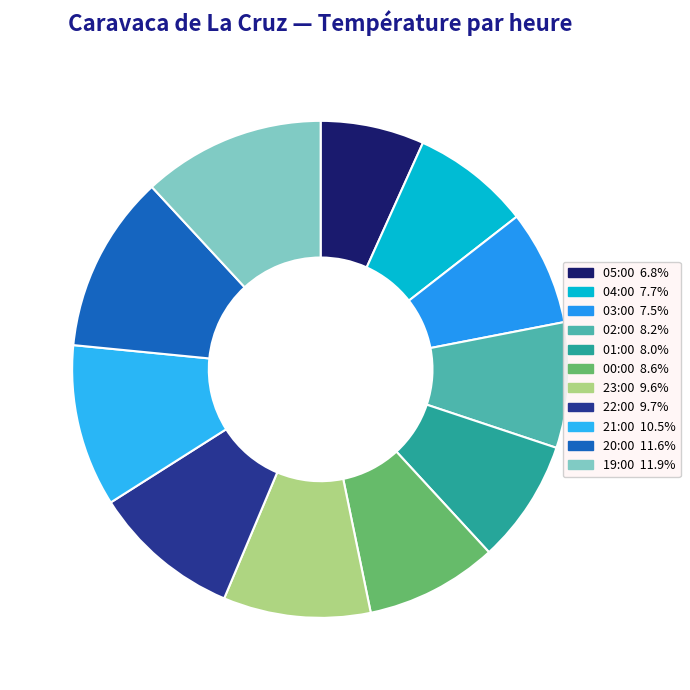

Which slice is the smallest?

05:00 (16.7°C)